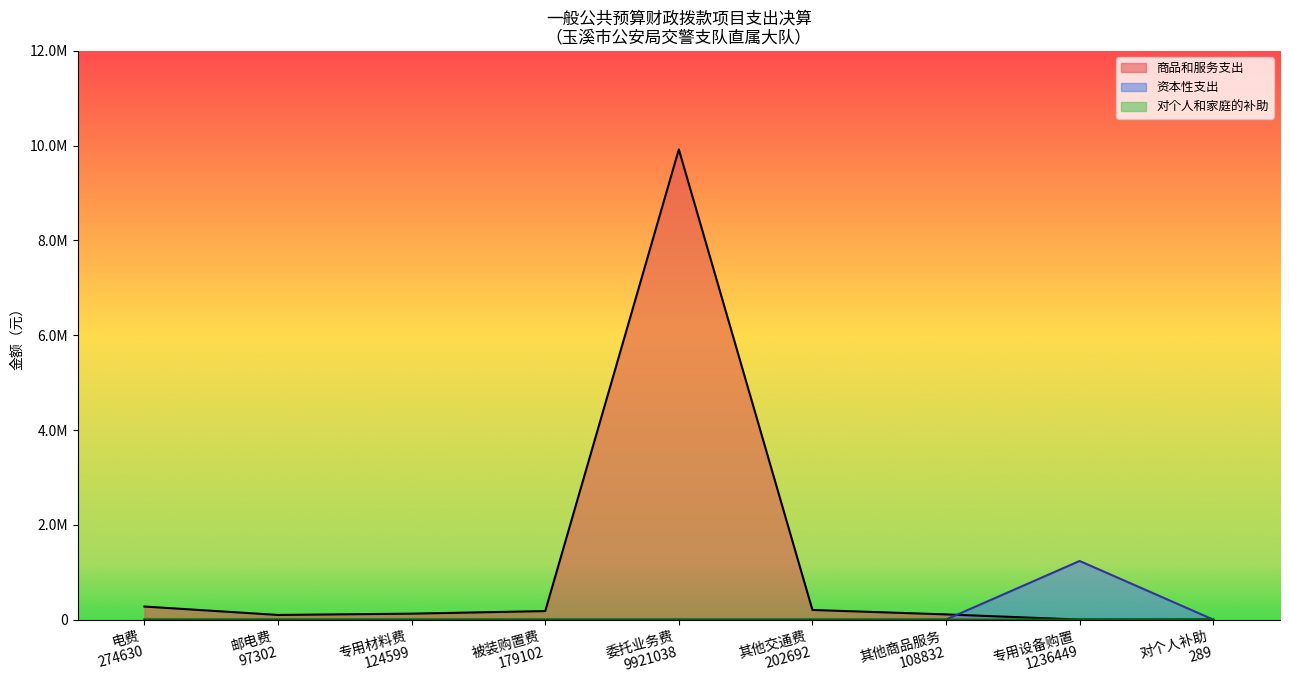

Does the chart display data point markers on the line(s)?

No